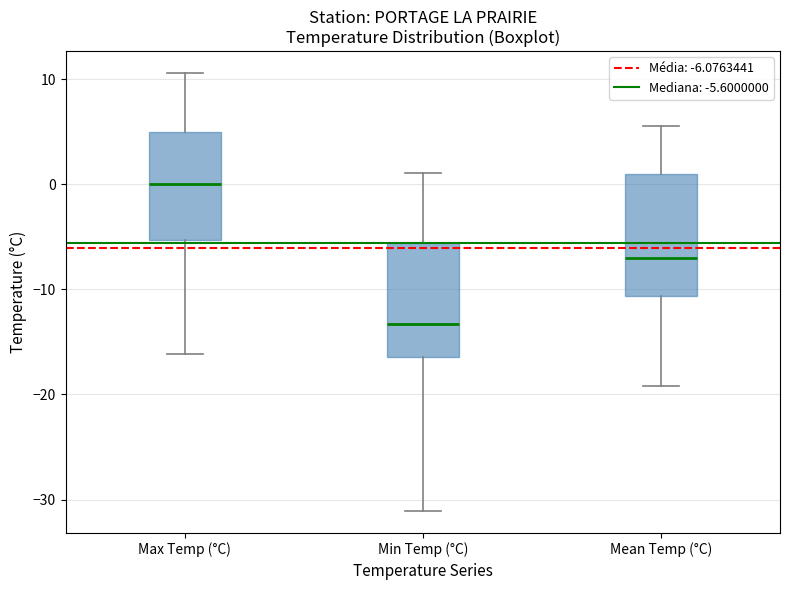

Reading left to right, read every box against the y-axis: the position of its median line, the range the box covers, and the ends of its whiskers. The values are not printed on the chart, so give them approximately, as read against the axis.

Max Temp (°C): median 0, box -5 to 5, whiskers -16 to 11
Min Temp (°C): median -13, box -16 to -6, whiskers -31 to 1
Mean Temp (°C): median -7, box -11 to 1, whiskers -19 to 6